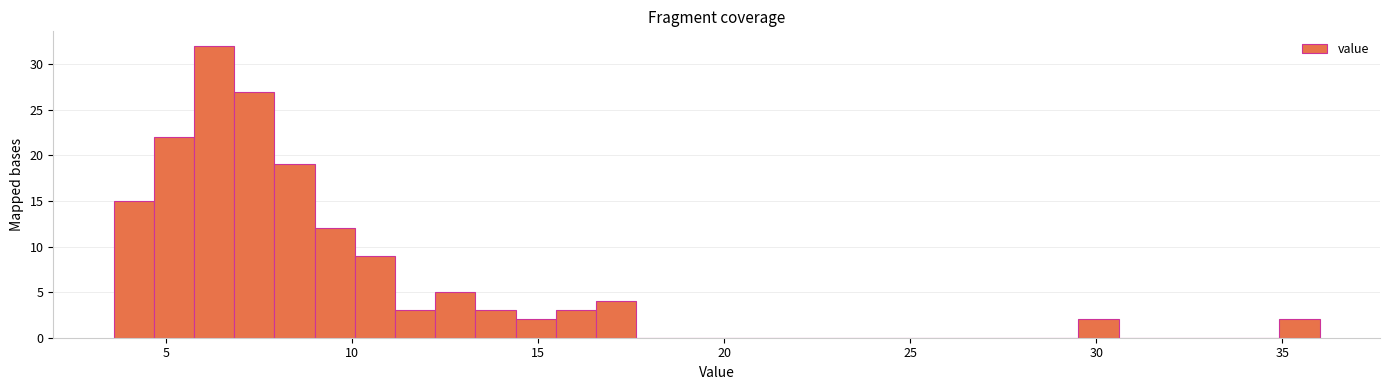

Read against the x-axis, roughly where is the centre of the tallest bar?

6.5